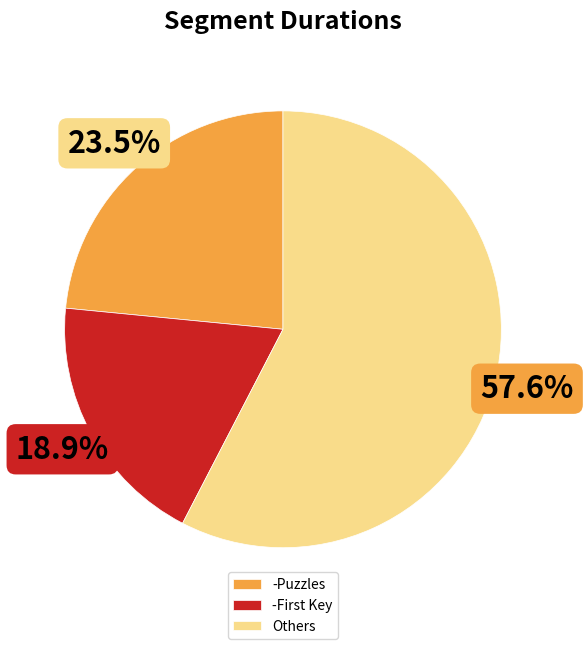

Rank the categories by value from lowest to highest.

-First Key, -Puzzles, Others